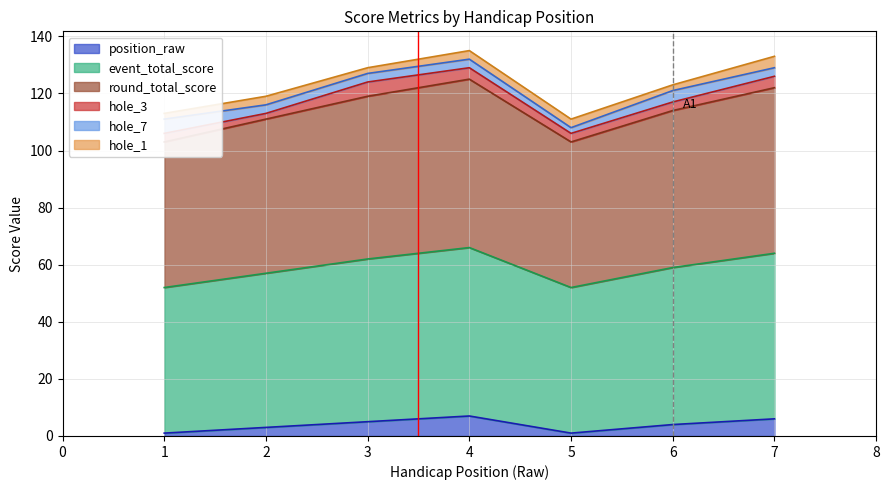

True or false: position_raw has a value of 1 at 5.

True